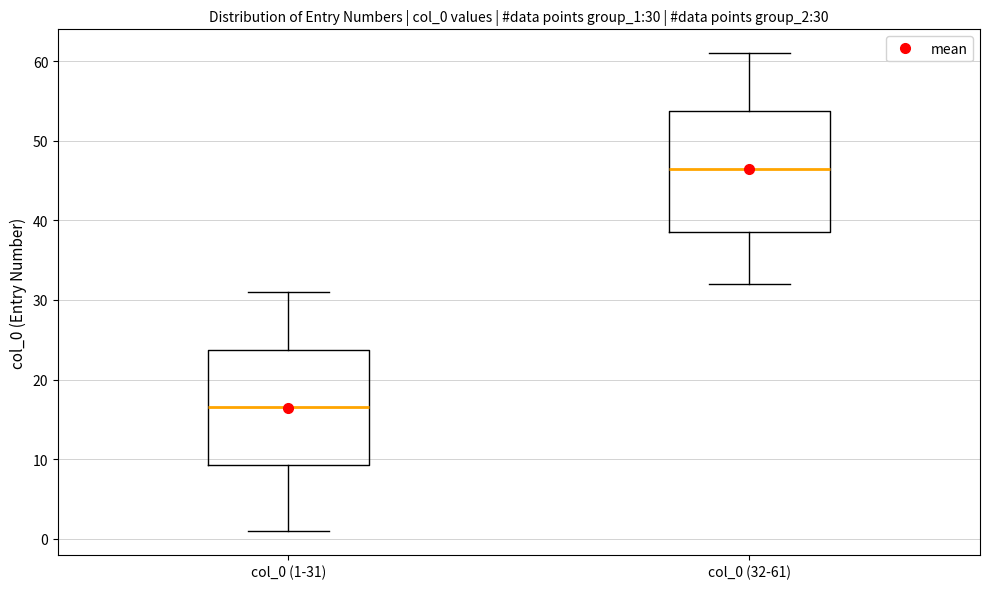

Which box has the lowest median line?

col_0 (1-31)